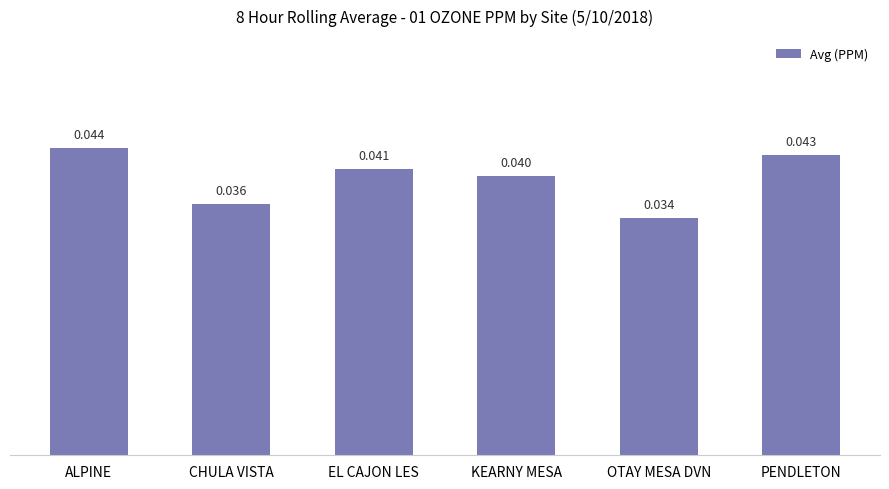

What position from the left is ALPINE?

1